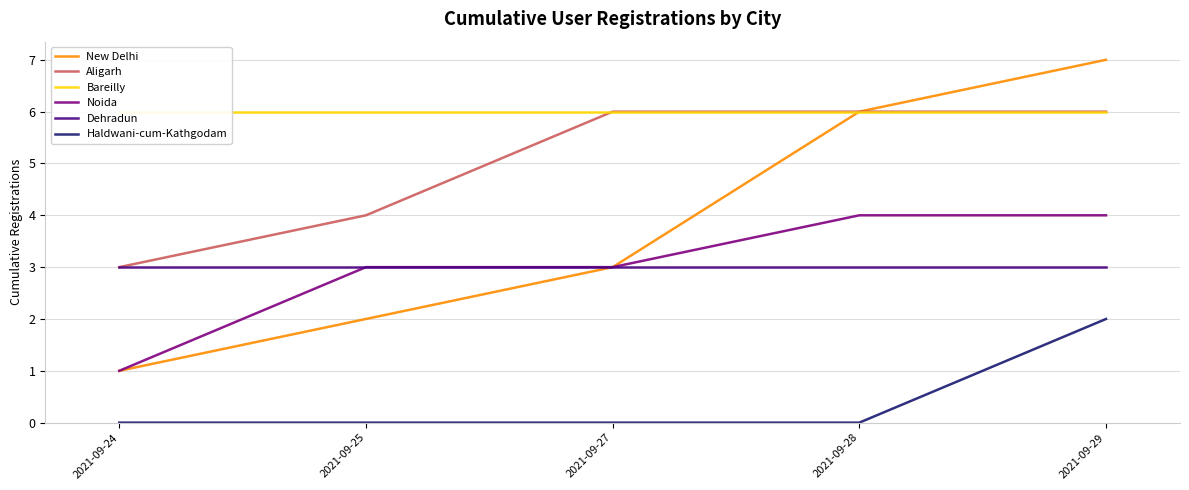

What are all the series names shown in the legend?

New Delhi, Aligarh, Bareilly, Noida, Dehradun, Haldwani-cum-Kathgodam